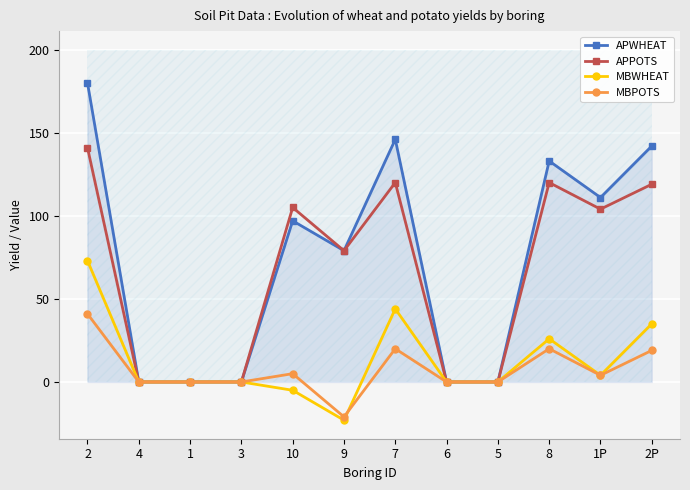

What position from the left is 4?

2